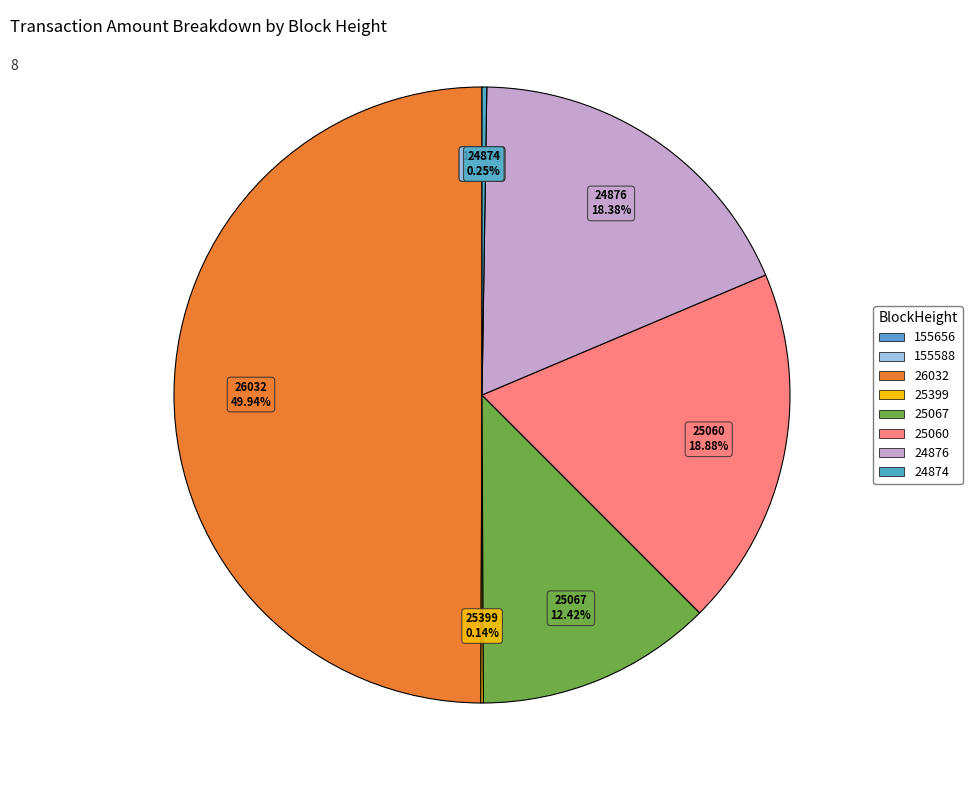

Which has a higher value, 25067 or 24876?

24876